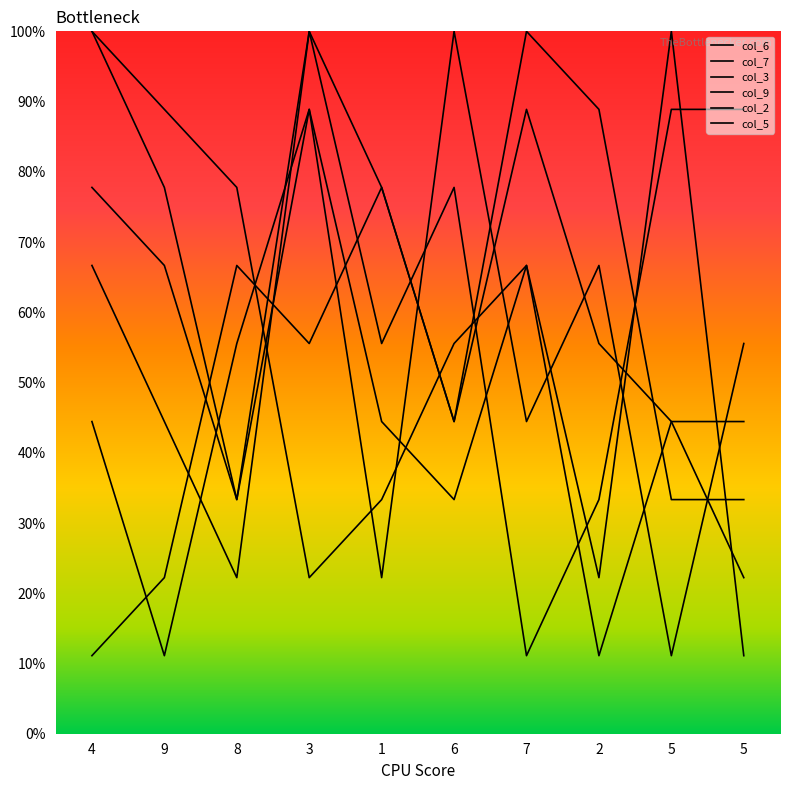

At which category does the chart reach its minimum across all series?

9